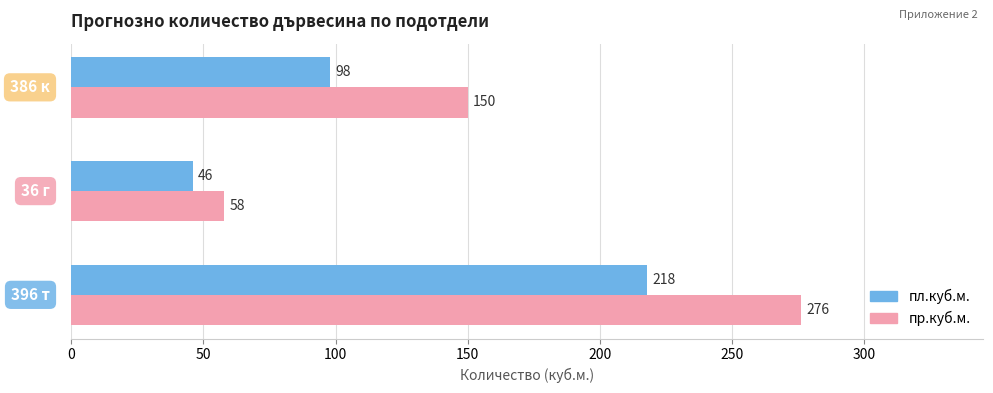

List the series in order of their peak value, lowest first.

пл.куб.м., пр.куб.м.